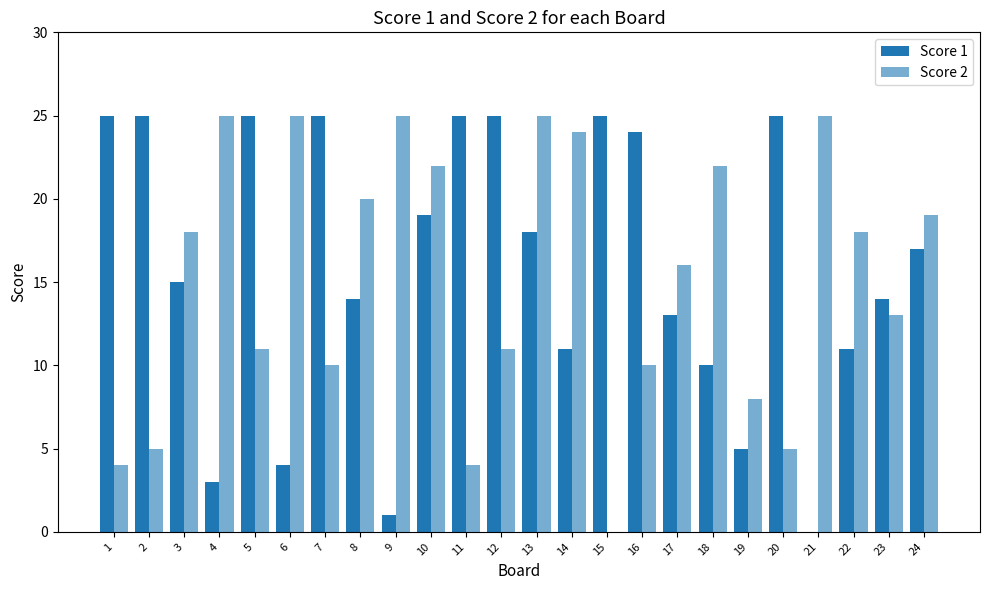

Reading right to left, list all the values displayed in this chart.

Score 1: 17	14	11	0	25	5	10	13	24	25	11	18	25	25	19	1	14	25	4	25	3	15	25	25
Score 2: 19	13	18	25	5	8	22	16	10	0	24	25	11	4	22	25	20	10	25	11	25	18	5	4